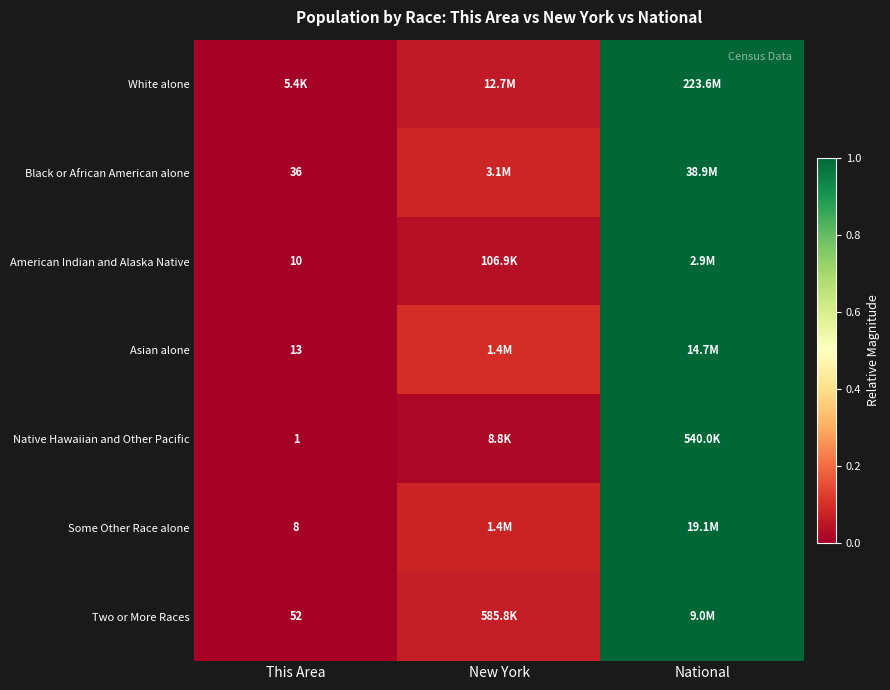

Is the value of American Indian and Alaska Native at This Area greater than the value of Asian alone at This Area?

No